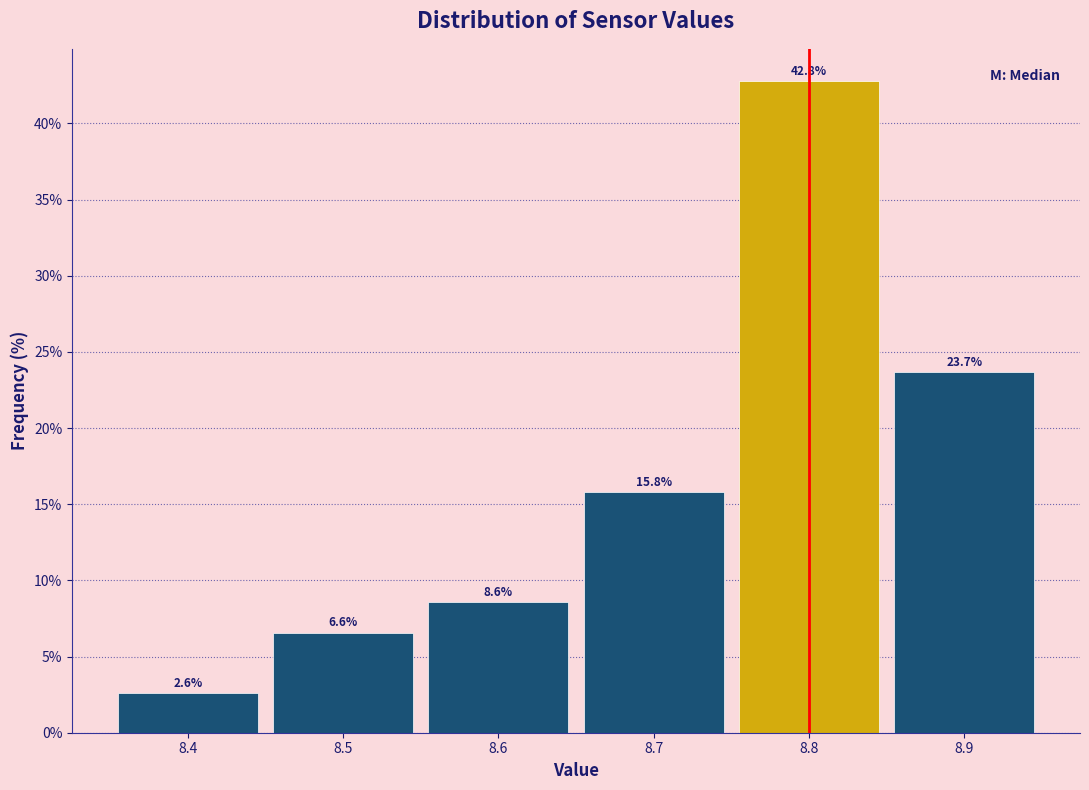

Reading left to right, transcribe this chart: for each bar, give the range it covers on the x-axis and its height.

8.35 to 8.45: 2.6
8.45 to 8.55: 6.6
8.55 to 8.65: 8.6
8.65 to 8.75: 15.8
8.75 to 8.85: 42.8
8.85 to 8.95: 23.7